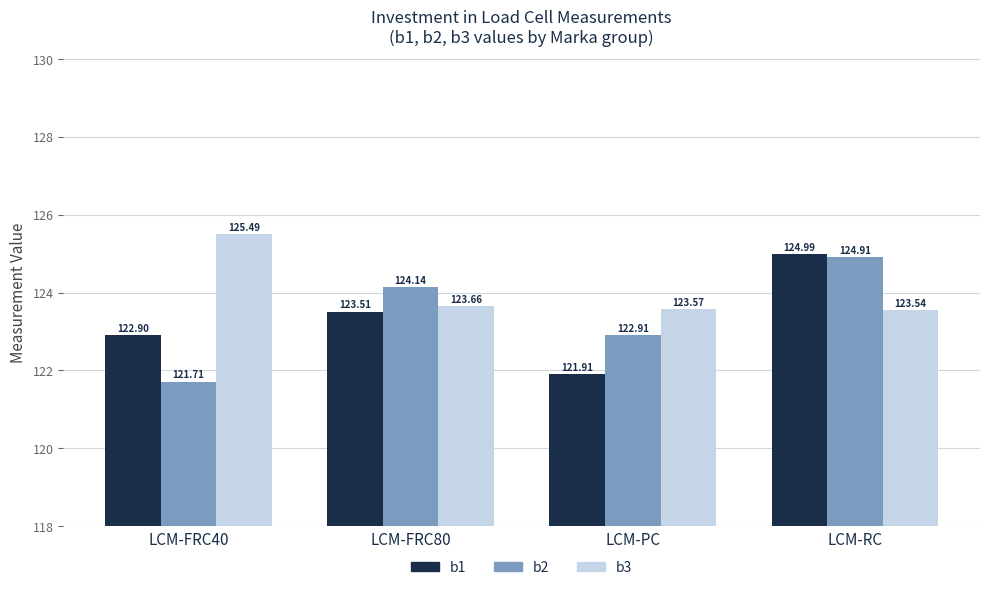

How many b3 values are between 123 and 125?

3